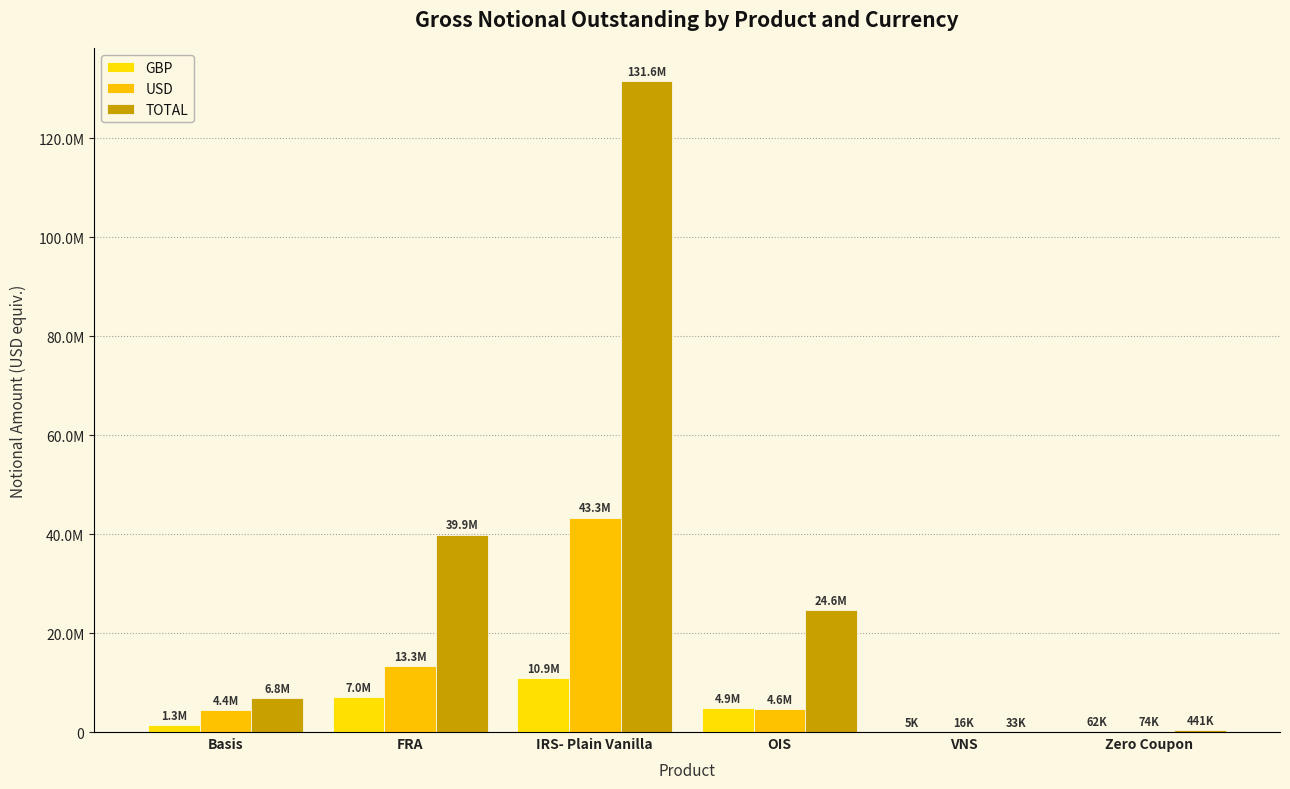

Does the chart contain stacked bars?

No